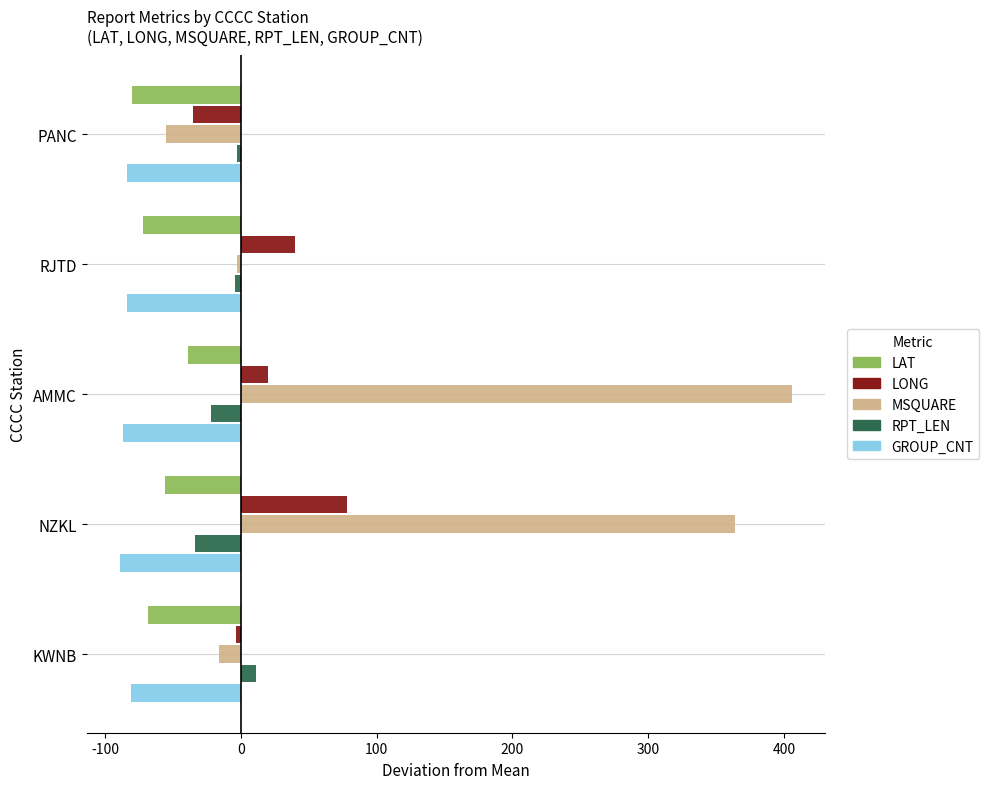

How many values in the LAT series are below -68?

3